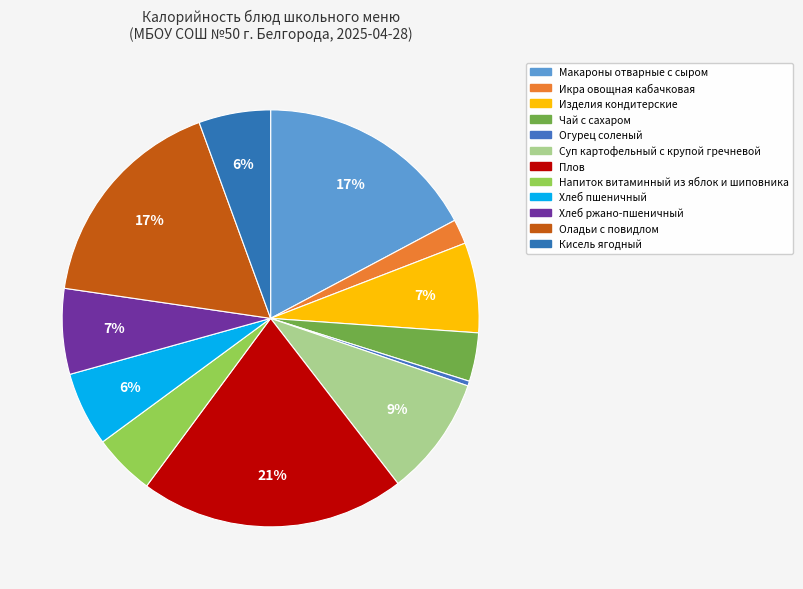

How many segments does this pie chart have?

12